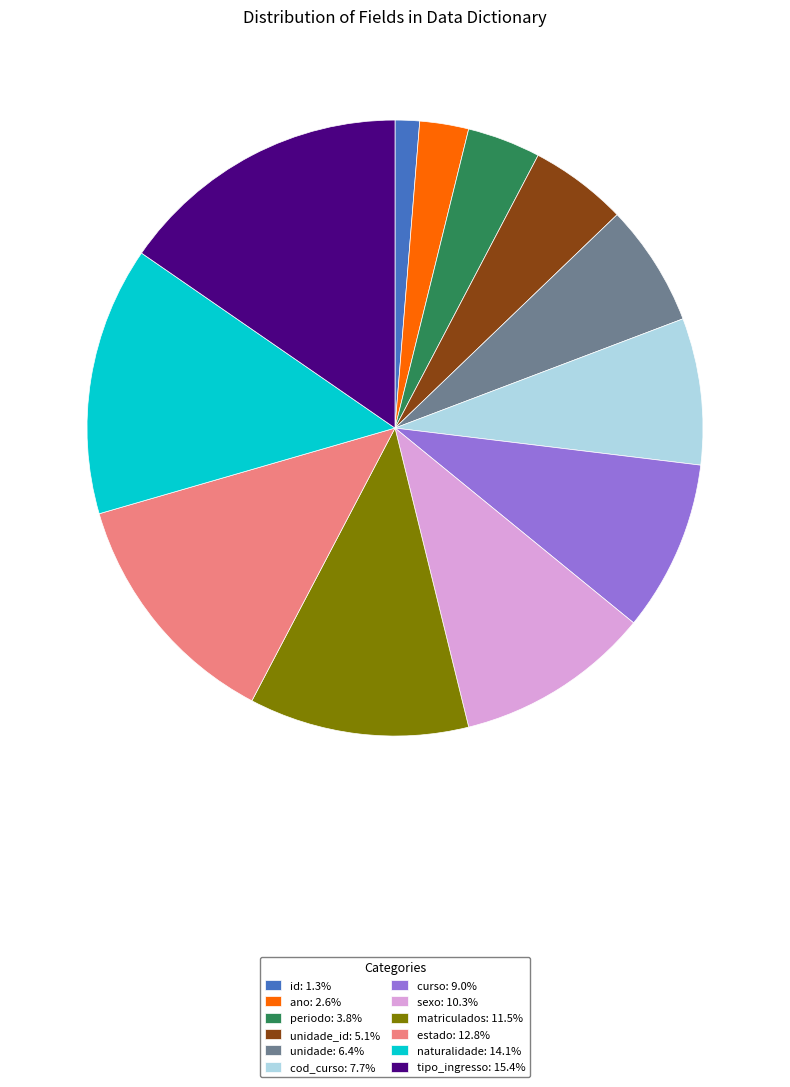

What is the ratio of the value at estado: 12.8% to the value at periodo: 3.8%?

3.3